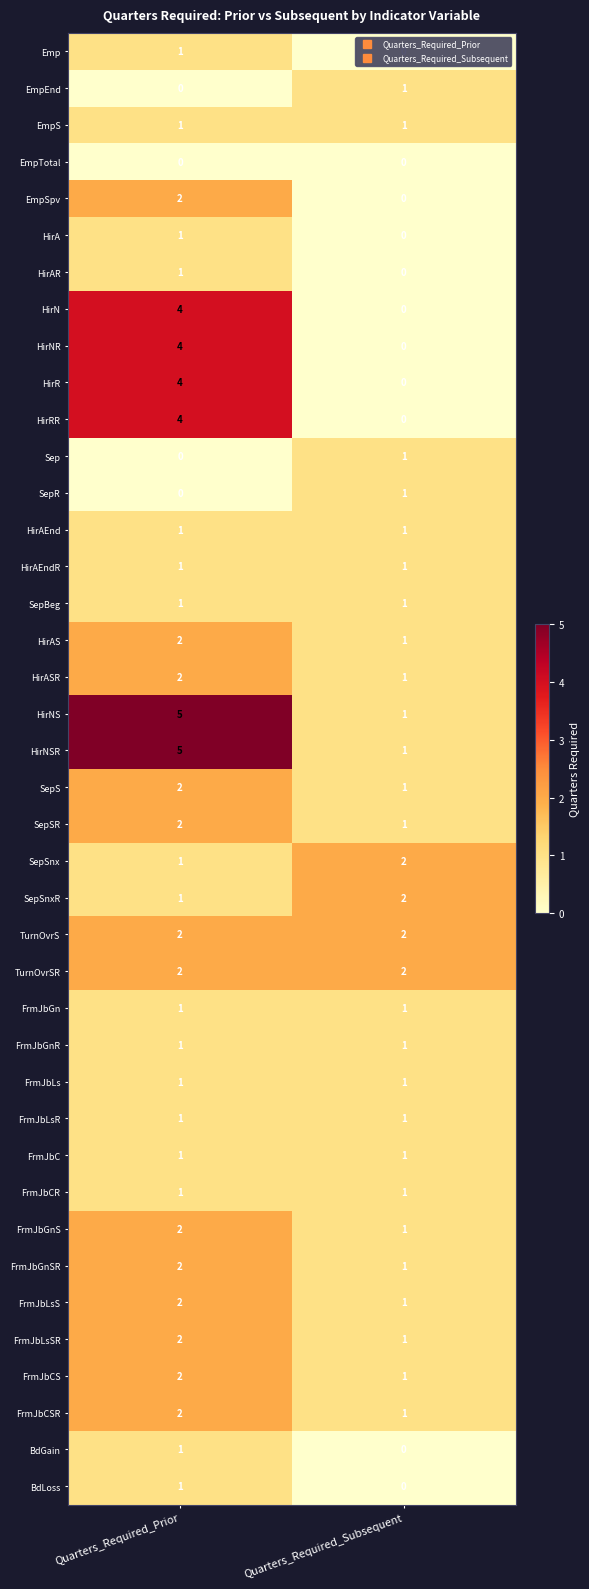

The HirRR series shows 2 at Quarters_Required_Prior. True or false?

False